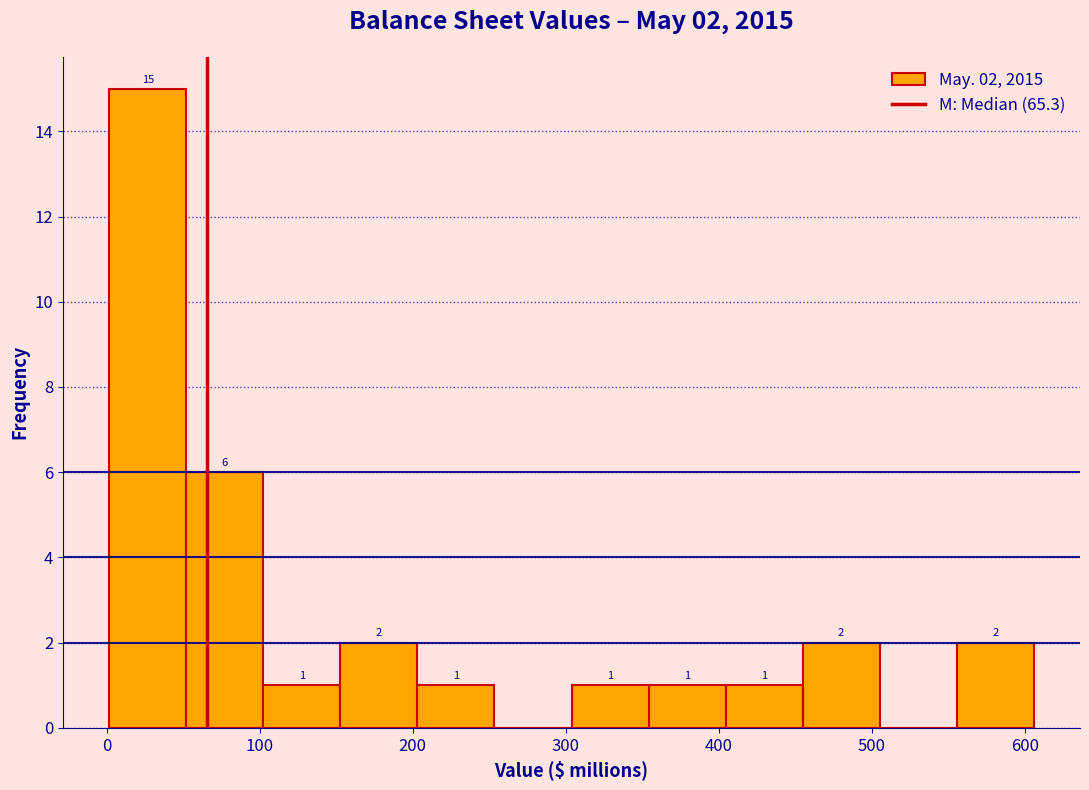

Which range on the x-axis has the tallest bar?

0 to 50